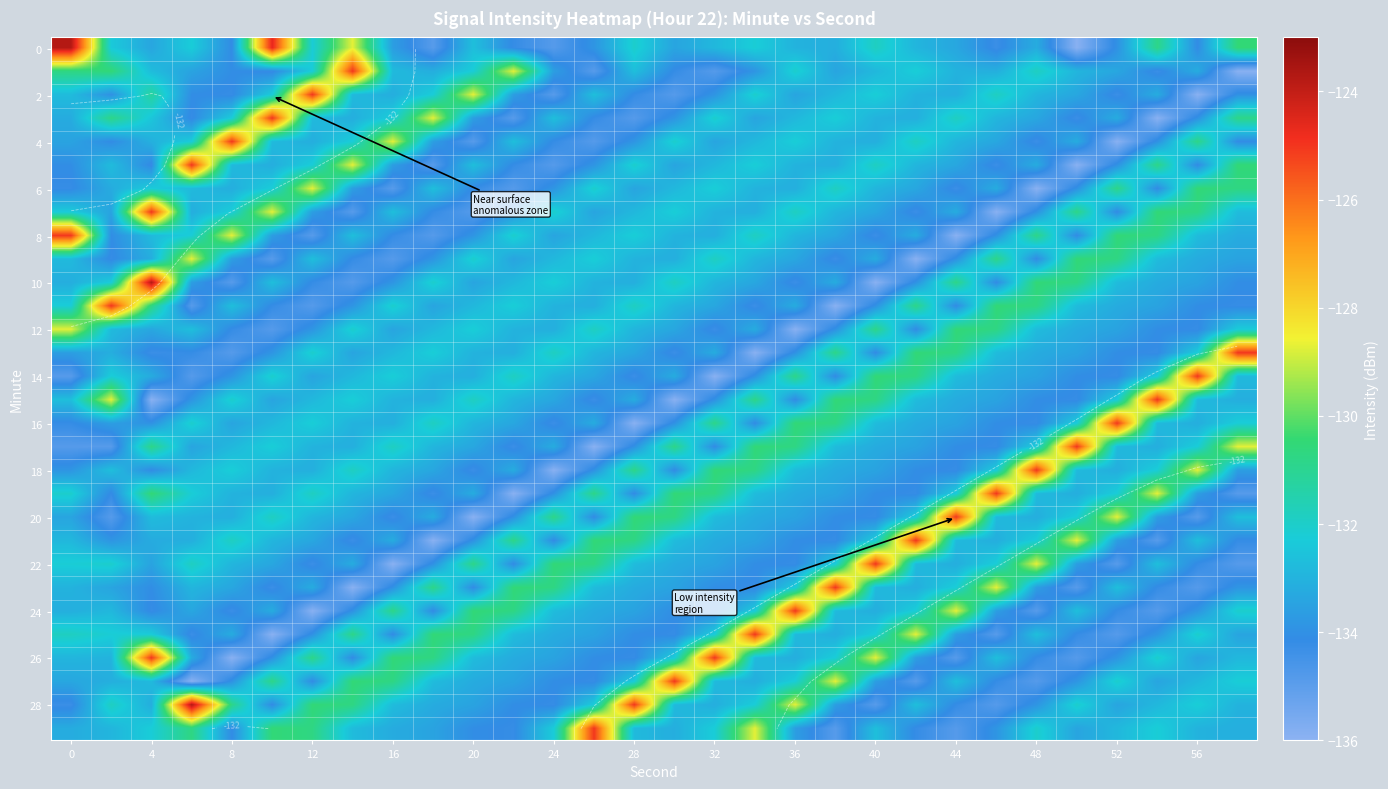

How many distinct data groups are displayed?

30